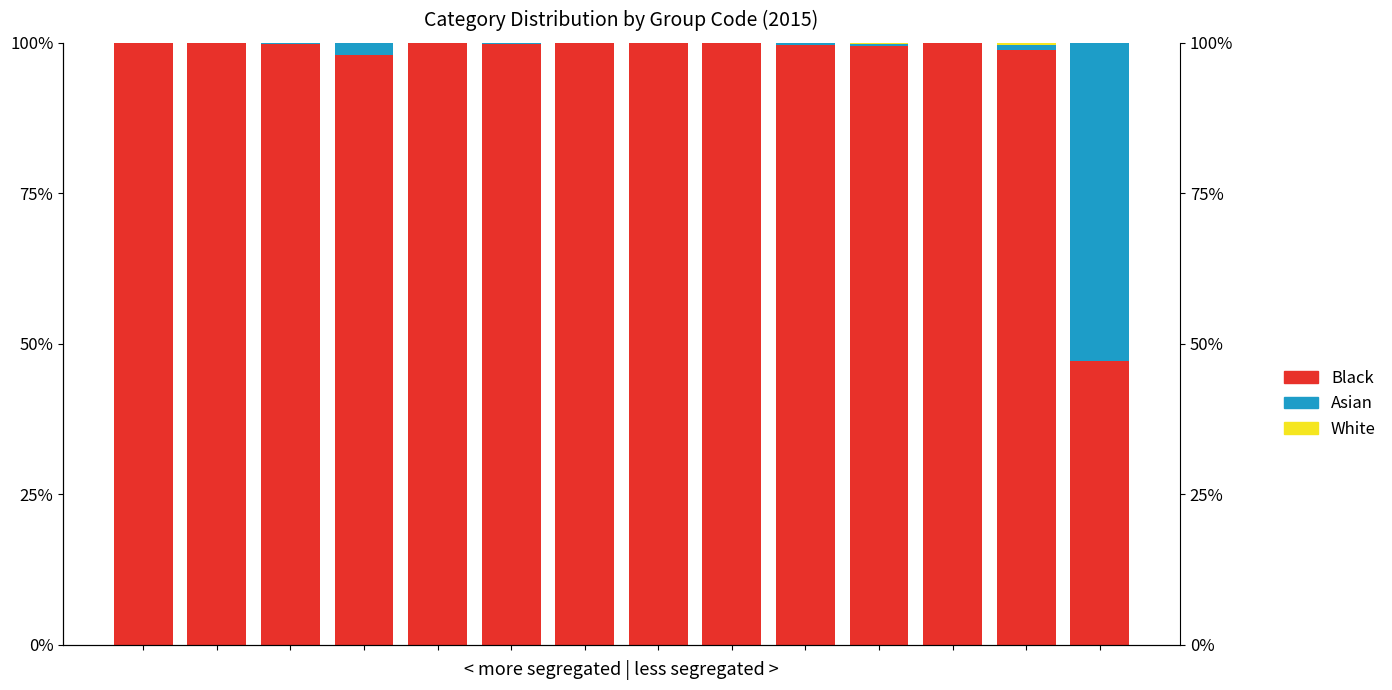

Which series has the widest spread of values?

Asian